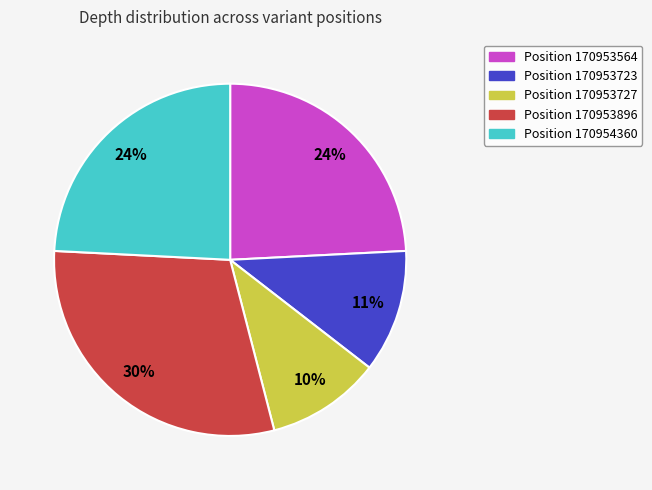

To the nearest percent, what is the average slice percentage?

20%